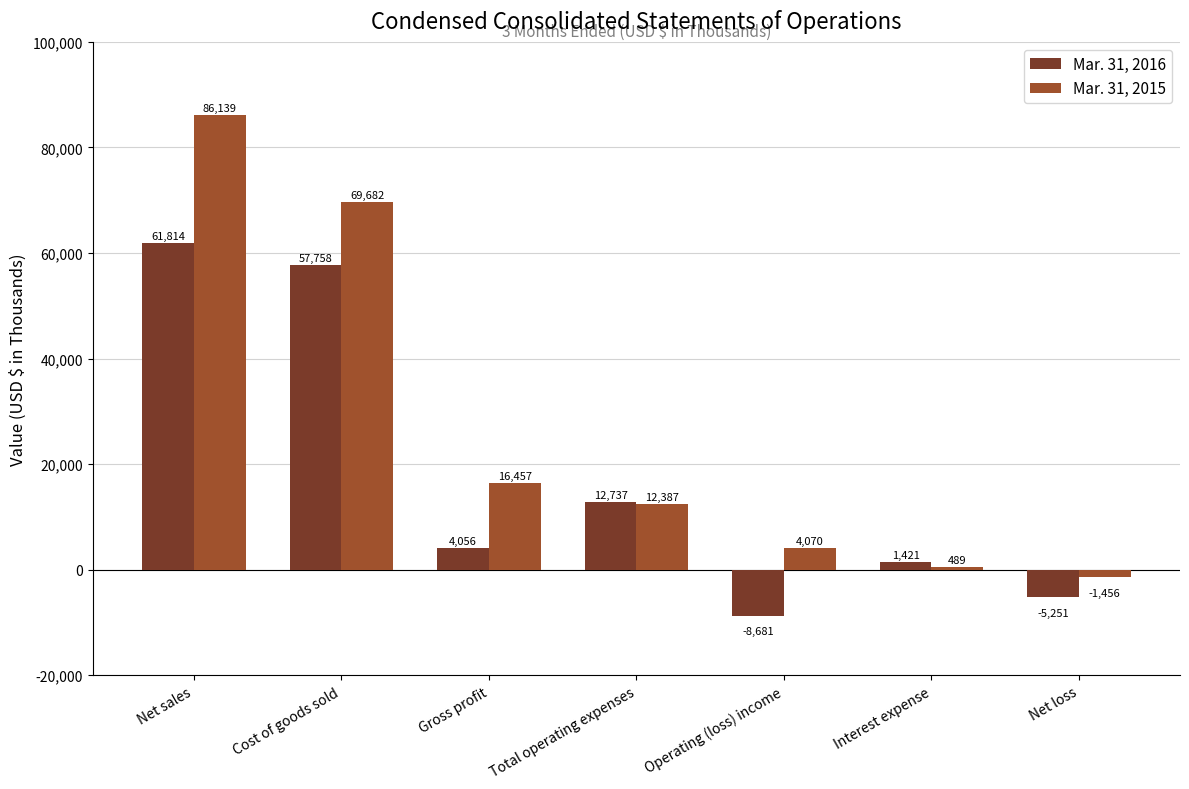

Reading left to right, what are all the values shown in this chart?

Mar. 31, 2016: 61814	57758	4056	12737	-8681	1421	-5251
Mar. 31, 2015: 86139	69682	16457	12387	4070	489	-1456